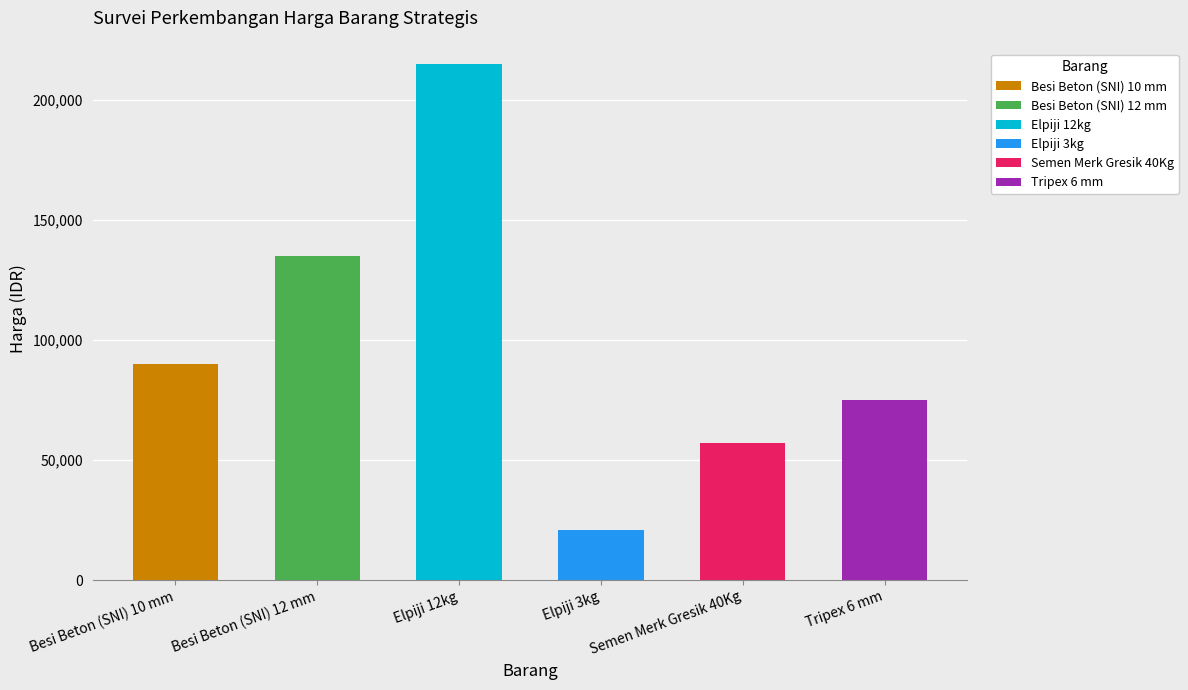

What is the maximum value shown in the chart?

215000